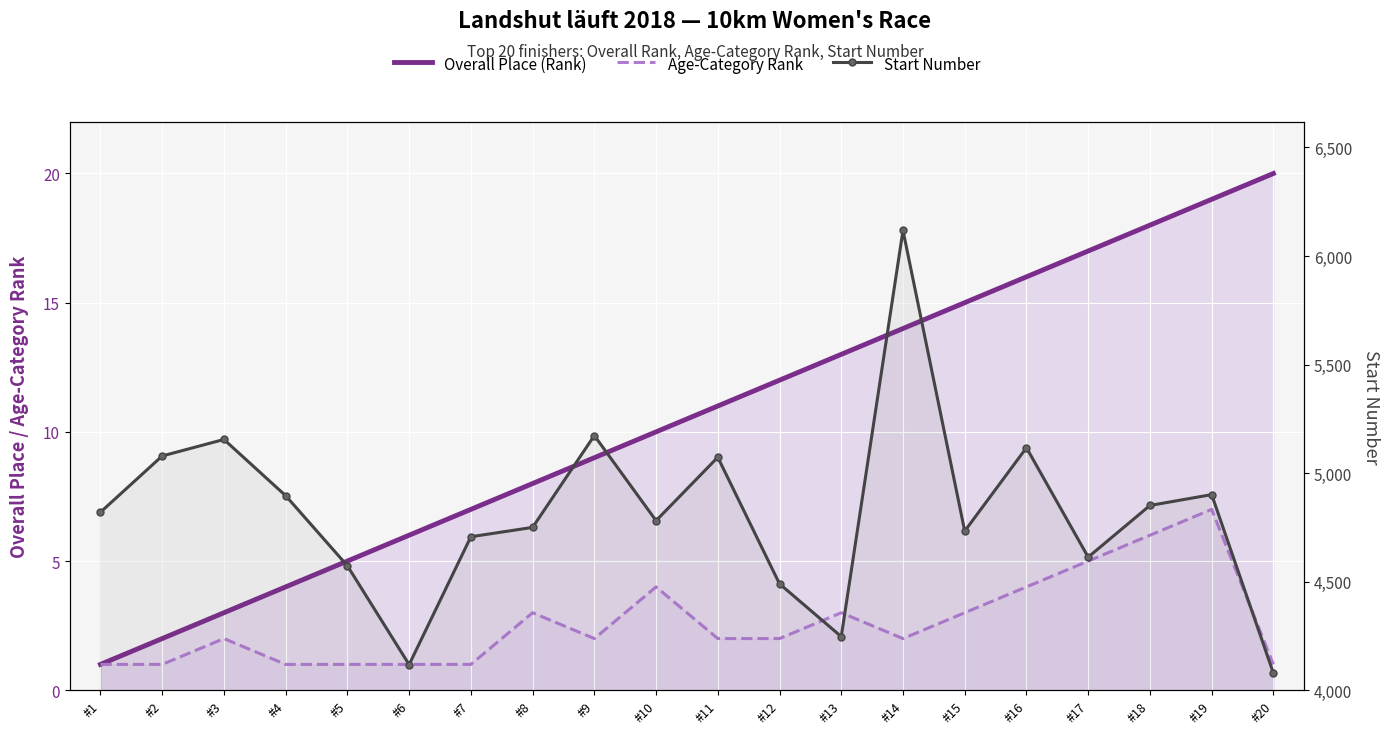

At which label is Start Number closest to 5098?

#2